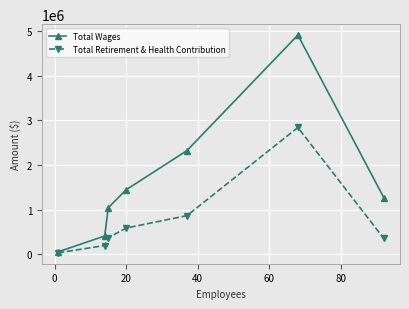

Which series has the widest spread of values?

Total Wages